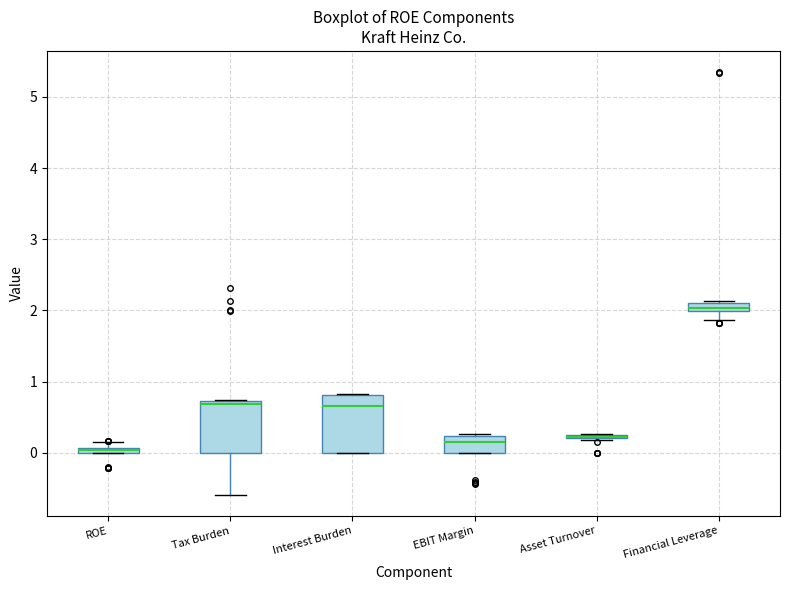

Where is the lower edge of the box for EBIT Margin on the y-axis? The values are not printed on the chart, so give them approximately, as read against the axis.

0.0